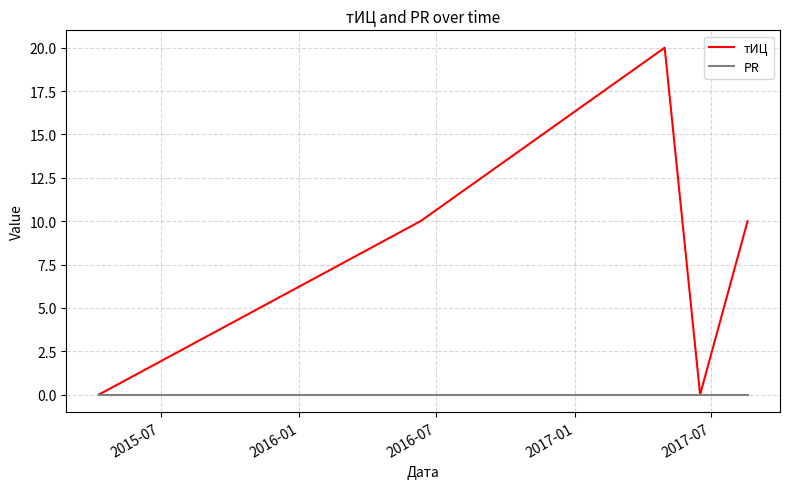

What is the greatest value displayed?

20